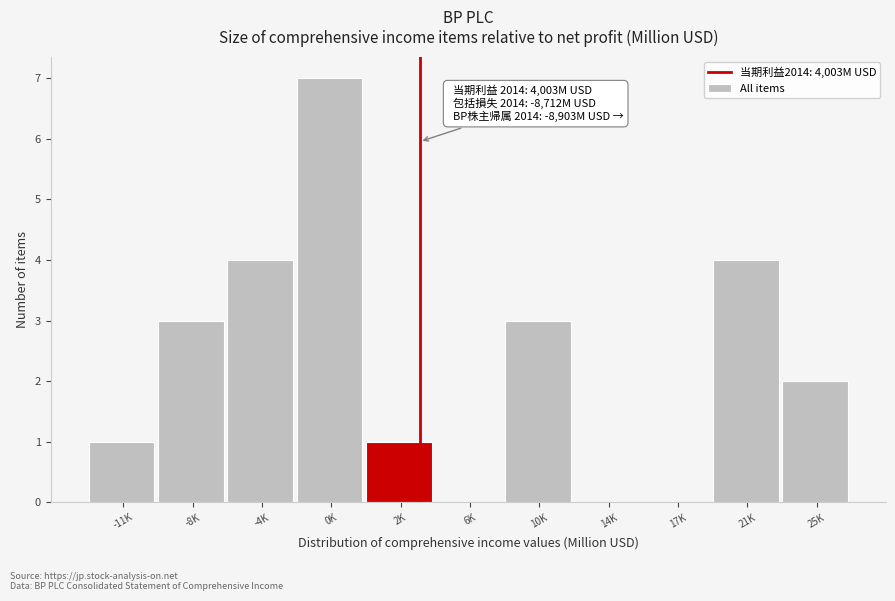

Reading left to right, what are all the values shown in this chart?

-11K=1	-8K=3	-4K=4	0K=7	2K=1	6K=0	10K=3	14K=0	17K=0	21K=4	25K=2